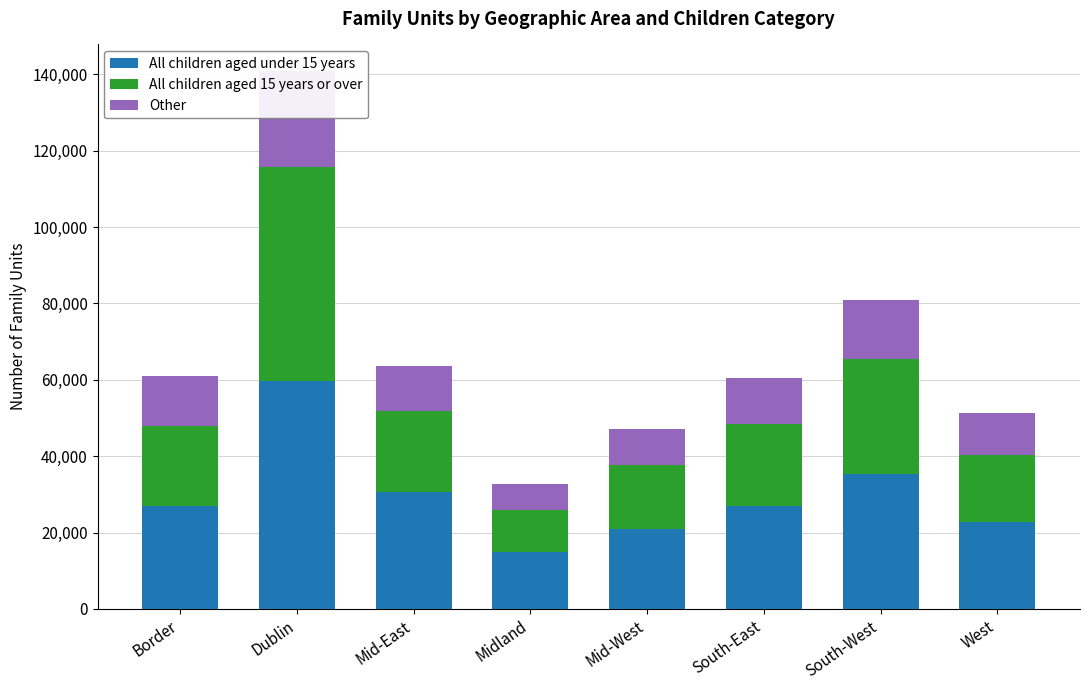

The All children aged under 15 years series shows 8508 at Border. True or false?

False